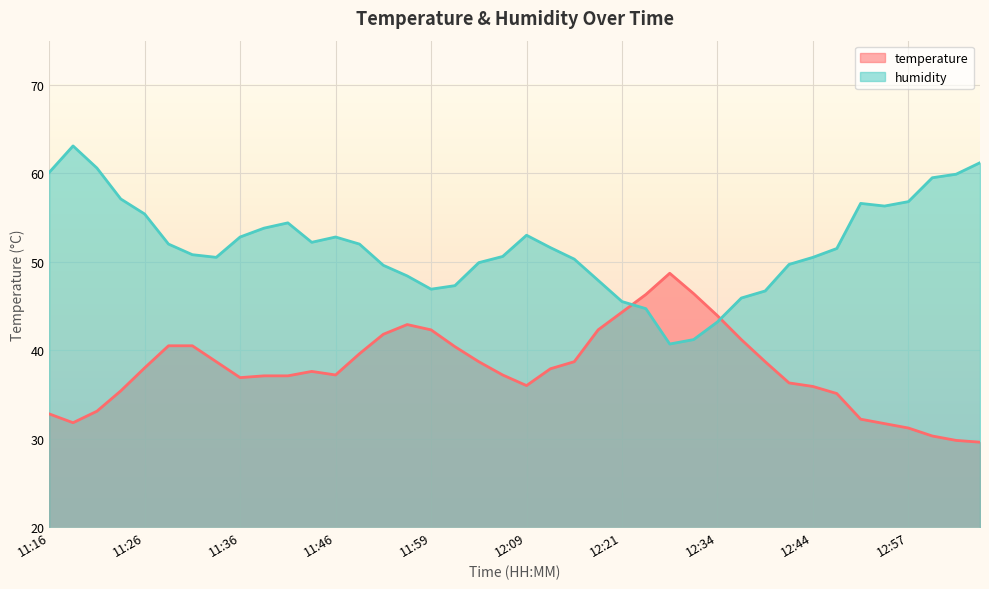

What is the label of the 5th point from the left?

11:26